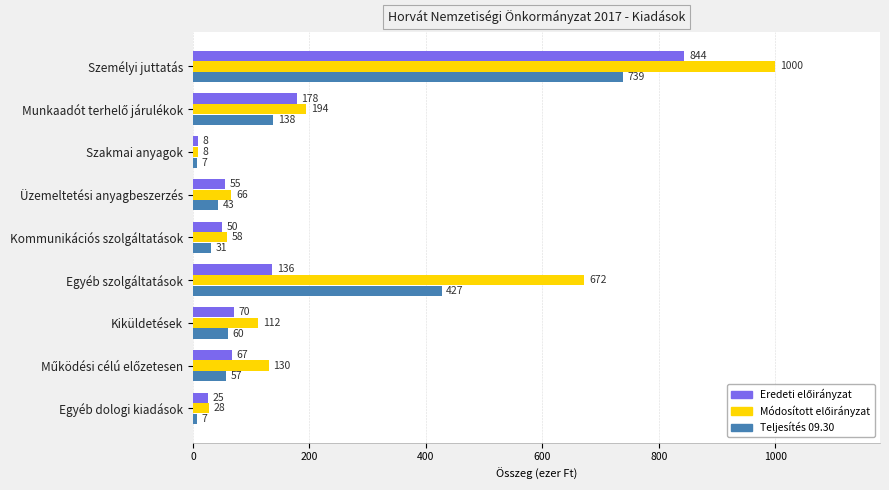

At which category is the sum across all series the highest?

Személyi juttatás